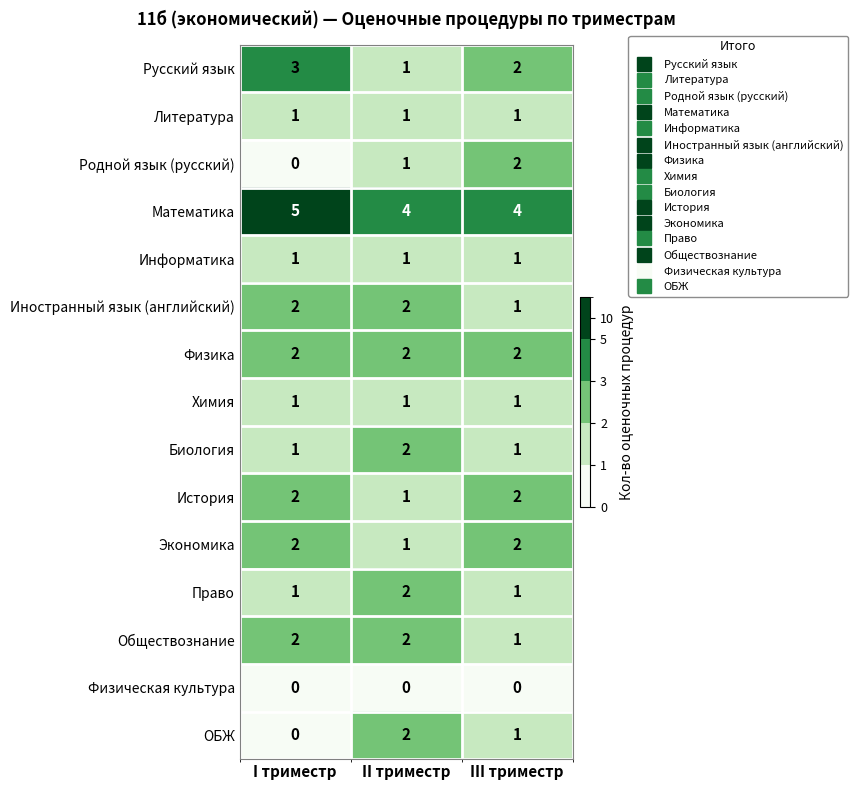

What is the total value across all series at II триместр?

23